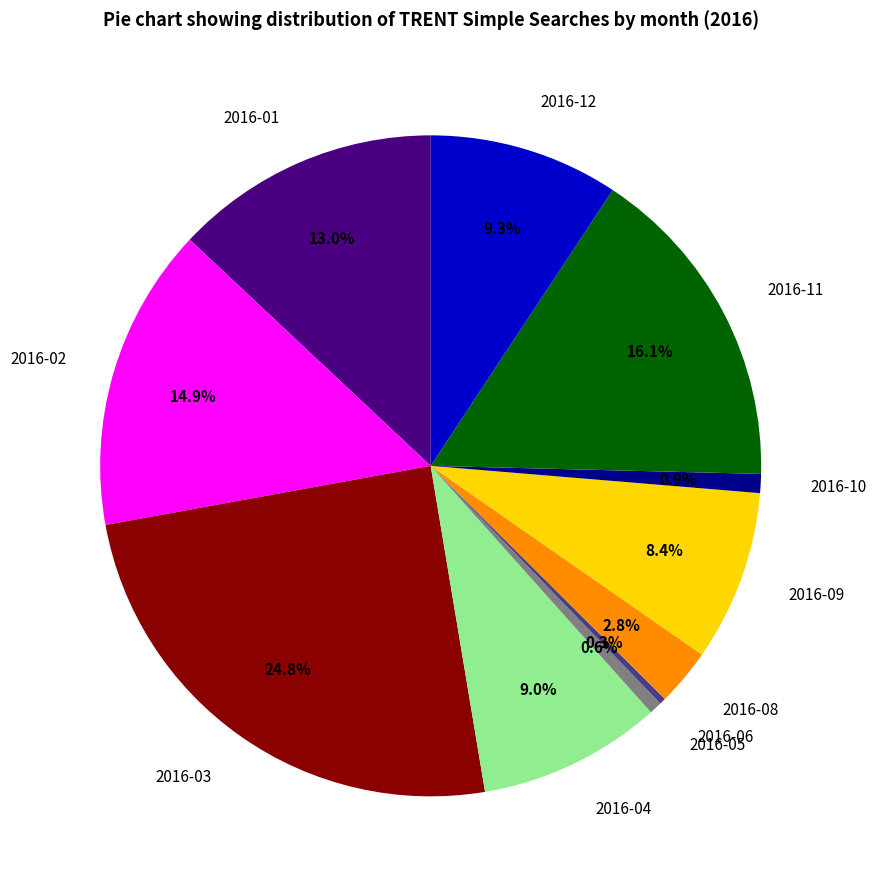

Which has a higher value, 2016-08 or 2016-04?

2016-04